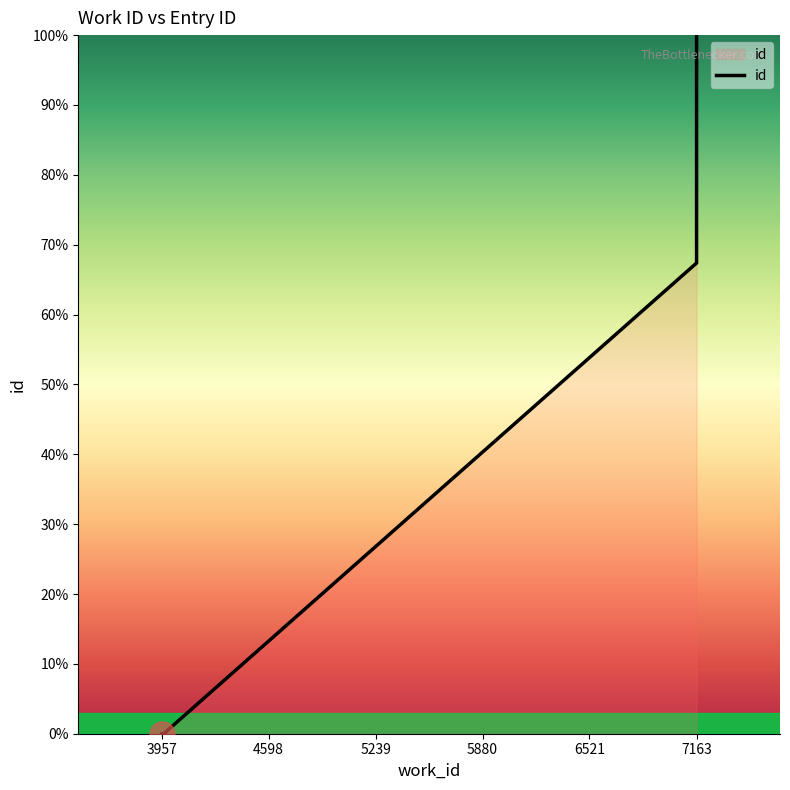

At which label is the value closest to 50?

7163